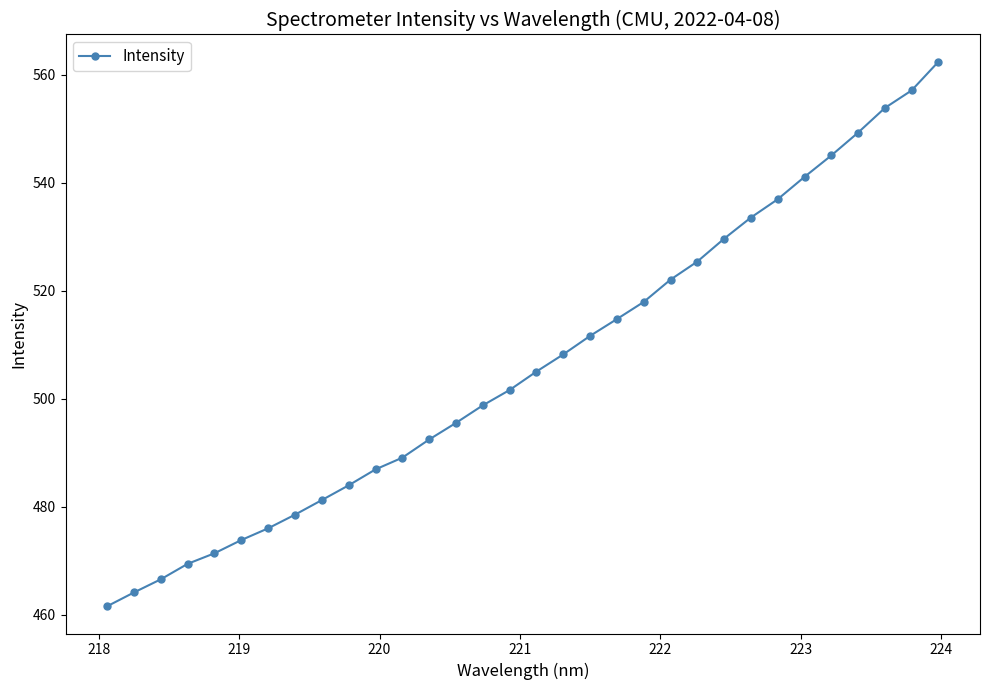

What is the difference between the maximum and second lowest values?

98.3